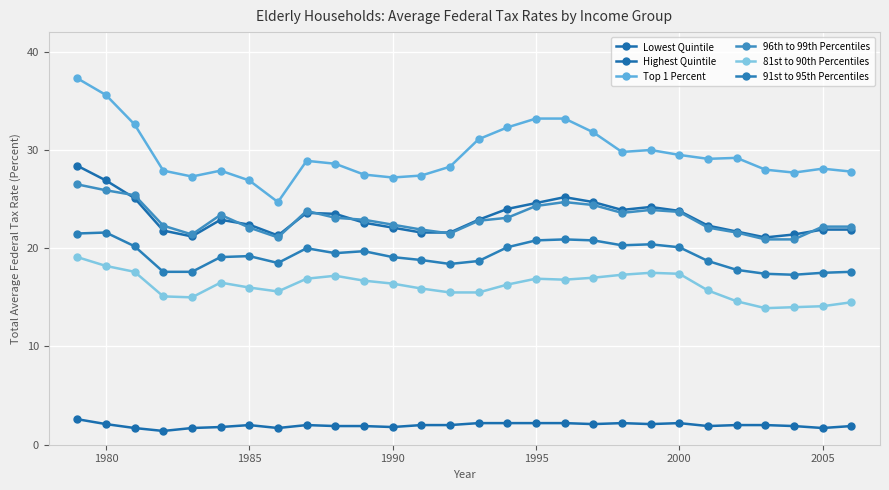

Reading left to right, list all the values displayed in this chart.

Lowest Quintile: 2.6	2.1	1.7	1.4	1.7	1.8	2.0	1.7	2.0	1.9	1.9	1.8	2.0	2.0	2.2	2.2	2.2	2.2	2.1	2.2	2.1	2.2	1.9	2.0	2.0	1.9	1.7	1.9
Highest Quintile: 28.4	26.9	25.1	21.8	21.2	22.9	22.4	21.3	23.6	23.5	22.6	22.1	21.6	21.6	22.9	24.0	24.6	25.2	24.7	23.9	24.2	23.8	22.3	21.7	21.1	21.4	21.9	21.9
Top 1 Percent: 37.3	35.6	32.6	27.9	27.3	27.9	26.9	24.7	28.9	28.6	27.5	27.2	27.4	28.3	31.1	32.3	33.2	33.2	31.8	29.8	30.0	29.5	29.1	29.2	28.0	27.7	28.1	27.8
96th to 99th Percentiles: 26.5	25.9	25.4	22.3	21.4	23.4	22.1	21.1	23.8	23.1	22.9	22.4	21.9	21.5	22.8	23.1	24.3	24.7	24.4	23.6	23.9	23.7	22.1	21.6	20.9	20.9	22.2	22.2
81st to 90th Percentiles: 19.1	18.2	17.6	15.1	15.0	16.5	16.0	15.6	16.9	17.2	16.7	16.4	15.9	15.5	15.5	16.3	16.9	16.8	17.0	17.3	17.5	17.4	15.7	14.6	13.9	14.0	14.1	14.5
91st to 95th Percentiles: 21.5	21.6	20.2	17.6	17.6	19.1	19.2	18.5	20.0	19.5	19.7	19.1	18.8	18.4	18.7	20.1	20.8	20.9	20.8	20.3	20.4	20.1	18.7	17.8	17.4	17.3	17.5	17.6